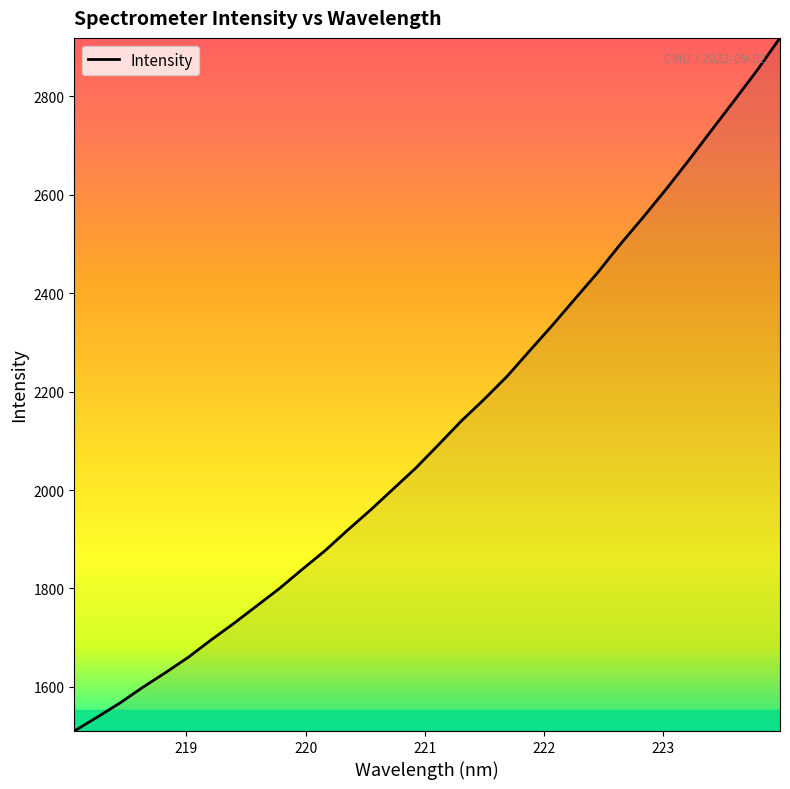

How many values exceed 2092?

16